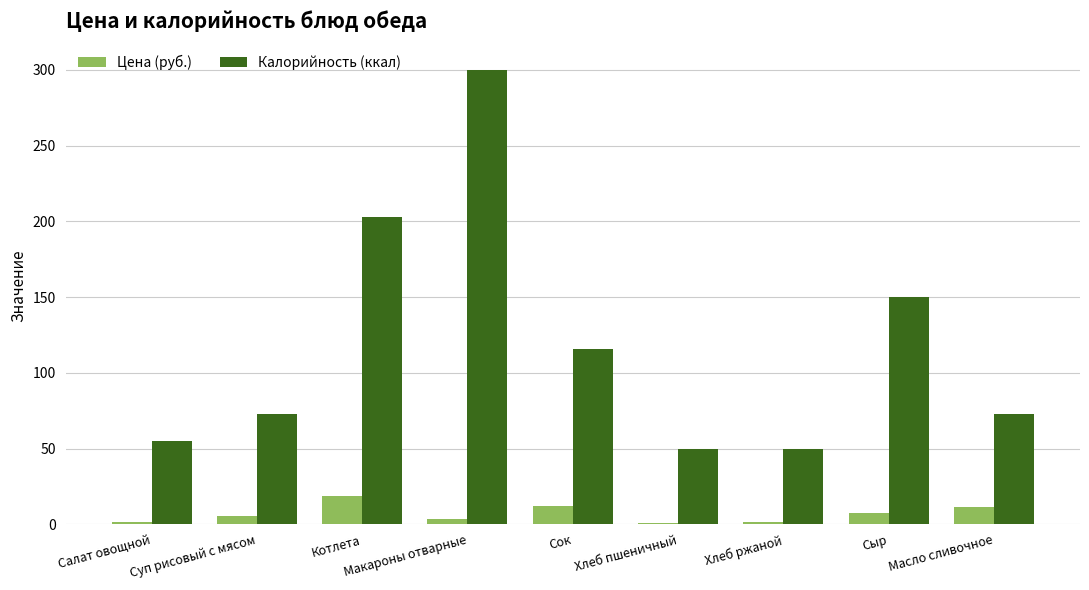

List the series in order of their overall mean, highest first.

Калорийность (ккал), Цена (руб.)